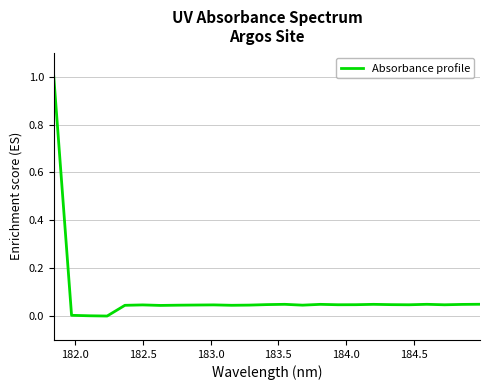

What is the greatest value displayed?

1.0